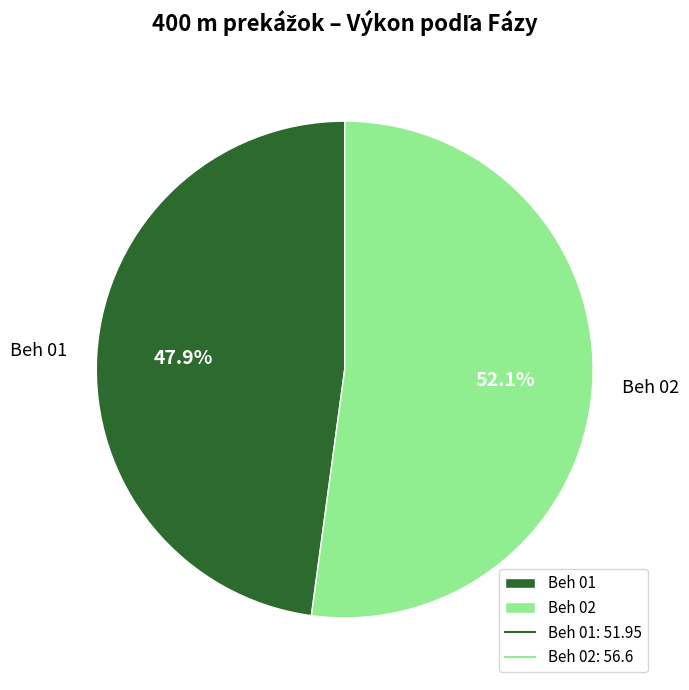

Rank the categories by value from lowest to highest.

Beh 01, Beh 02